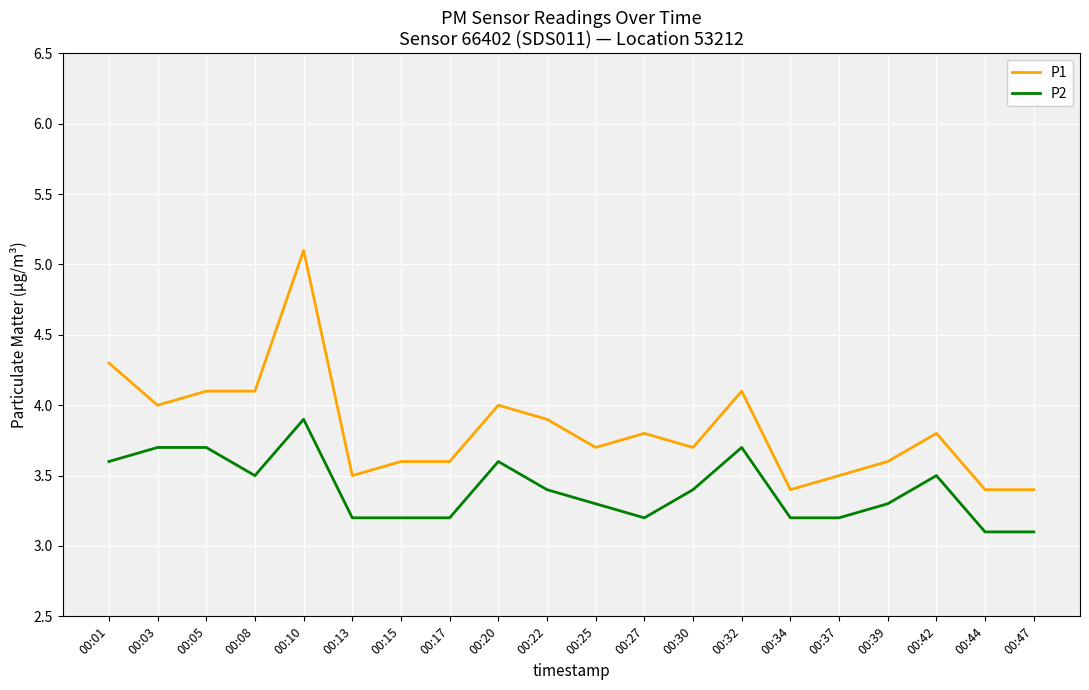

Is it true that P1 equals 6.5 at 00:25?

False